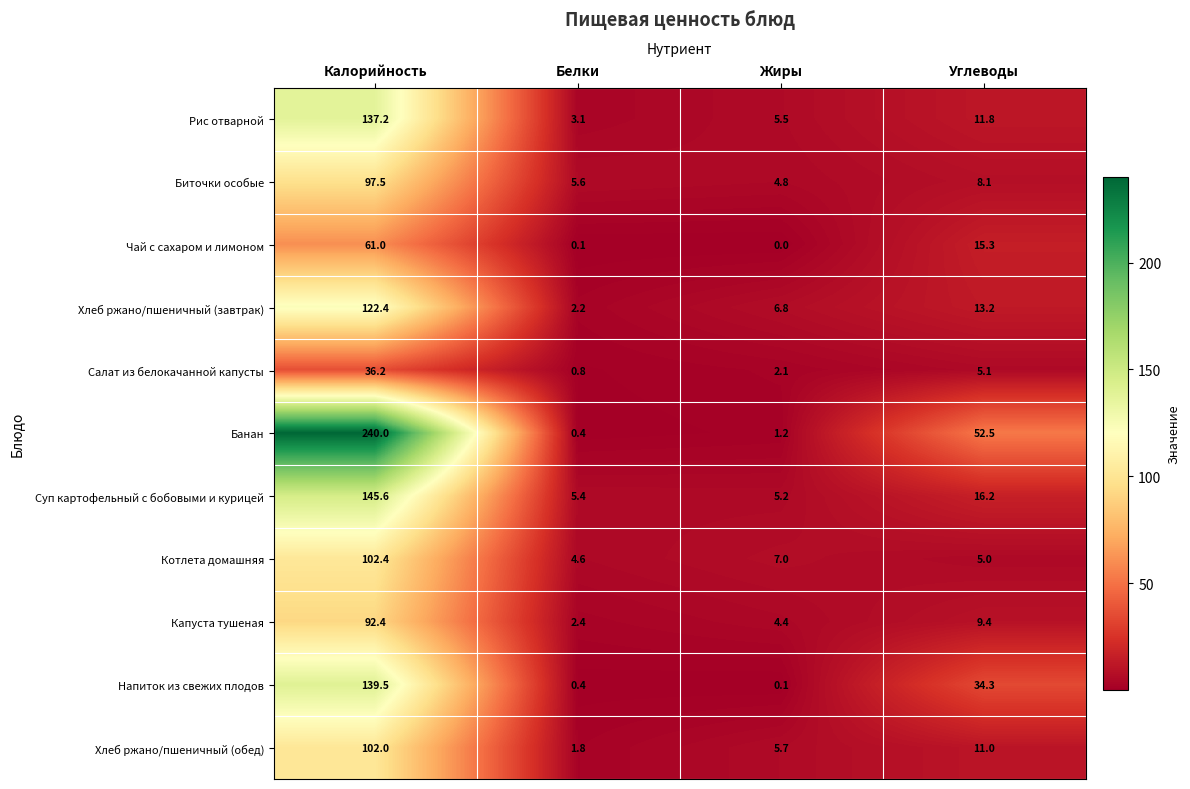

What is the average value of the Напиток из свежих плодов series?

43.6